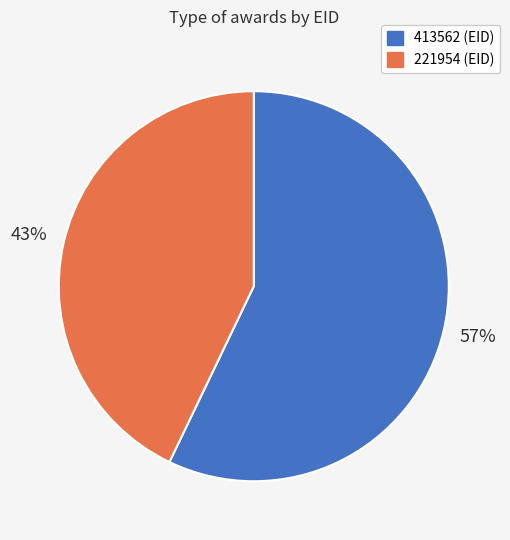

What is the ratio of the value at 413562 to the value at 221954?

1.3